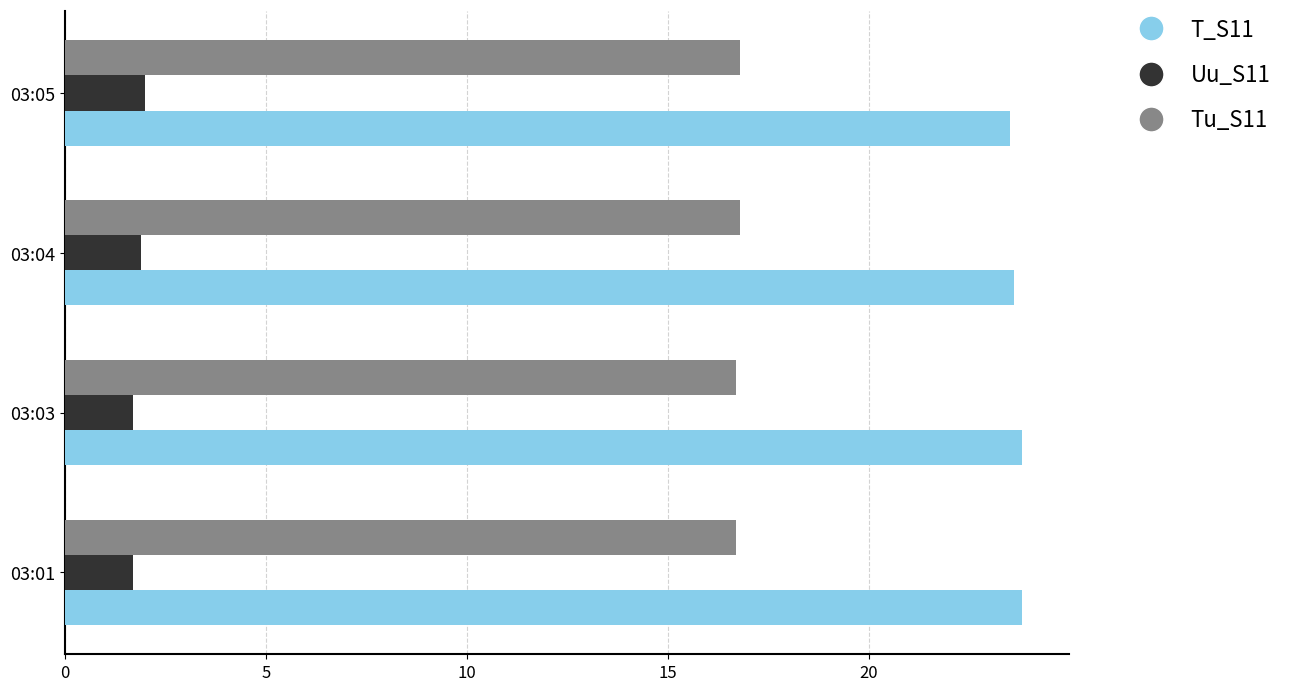

Rank the series by their average value, from lowest to highest.

Uu_S11, Tu_S11, T_S11